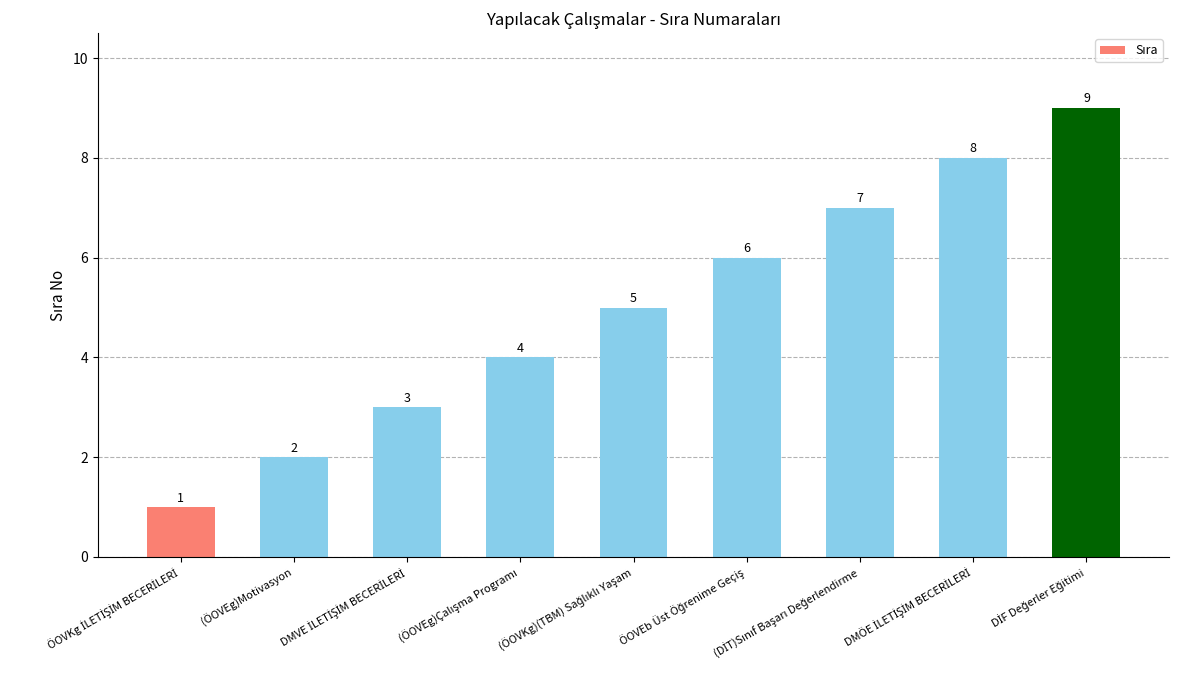

What is the maximum value shown in the chart?

9